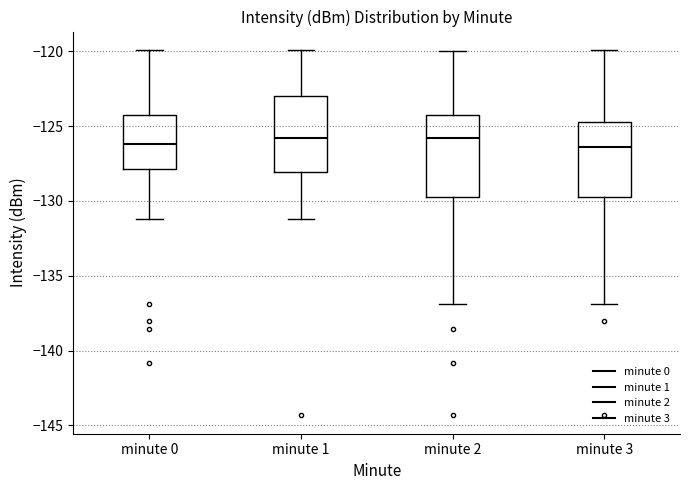

Where is the lower edge of the box for minute 3 on the y-axis? The values are not printed on the chart, so give them approximately, as read against the axis.

-129.5